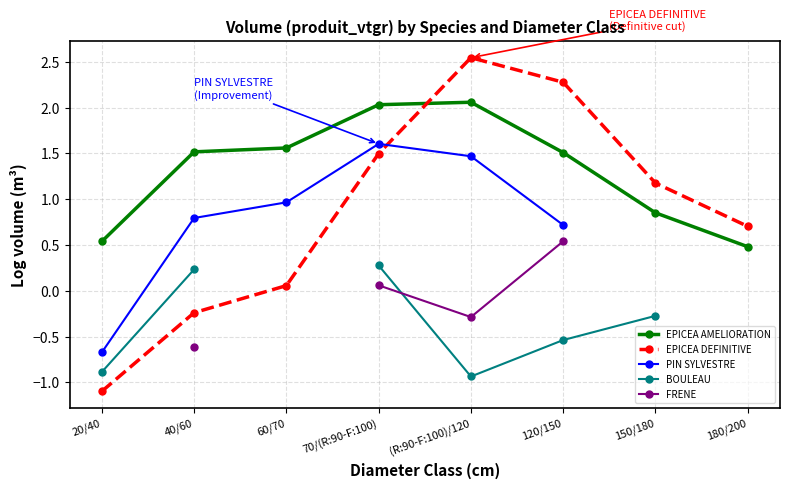

What is the lowest value of the EPICEA DEFINITIVE series?

-1.1